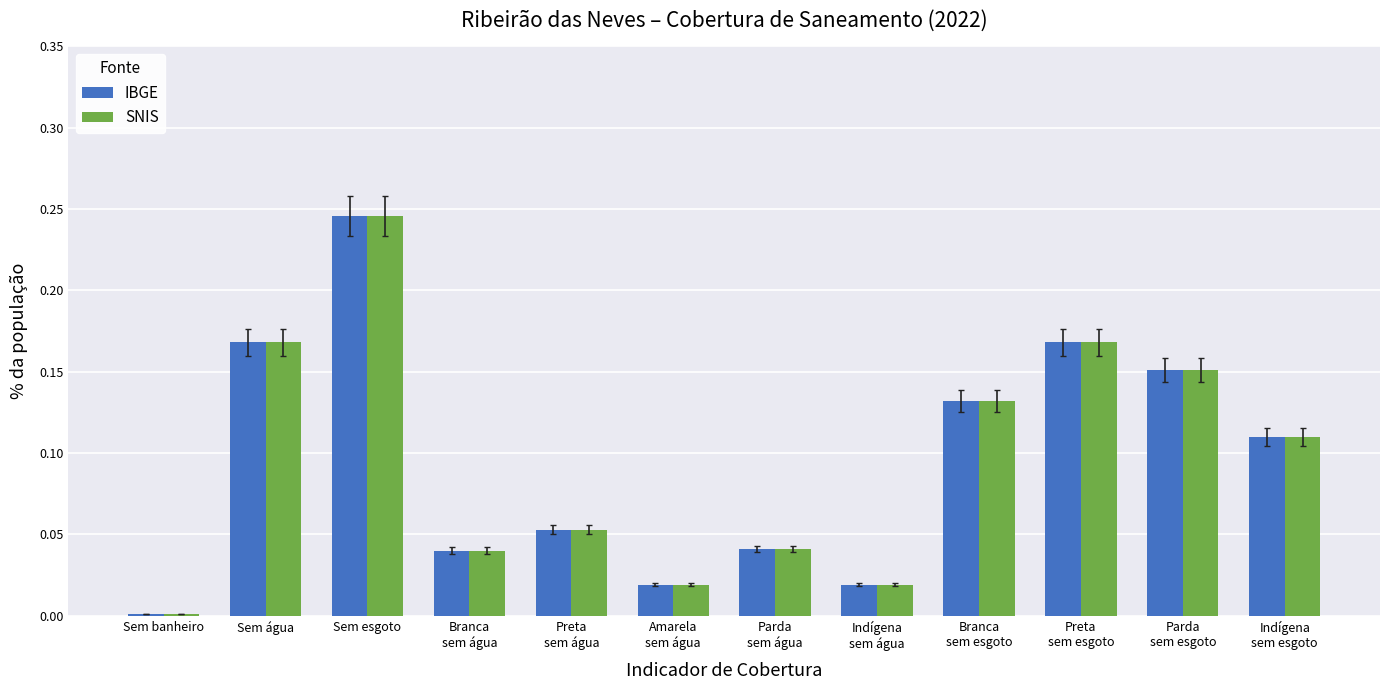

Which label corresponds to the largest value in the chart?

Sem esgoto